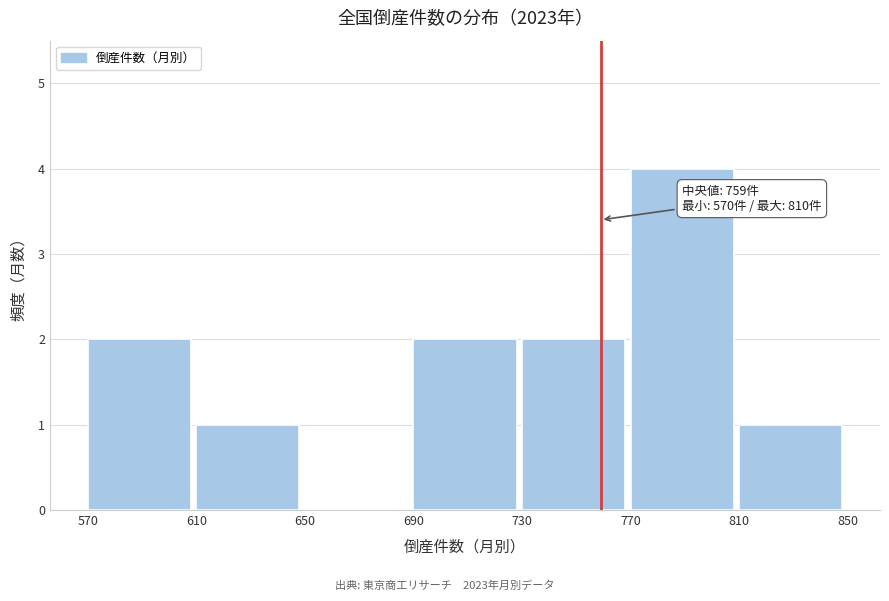

Over which range of the x-axis is the bar tallest?

770 to 810